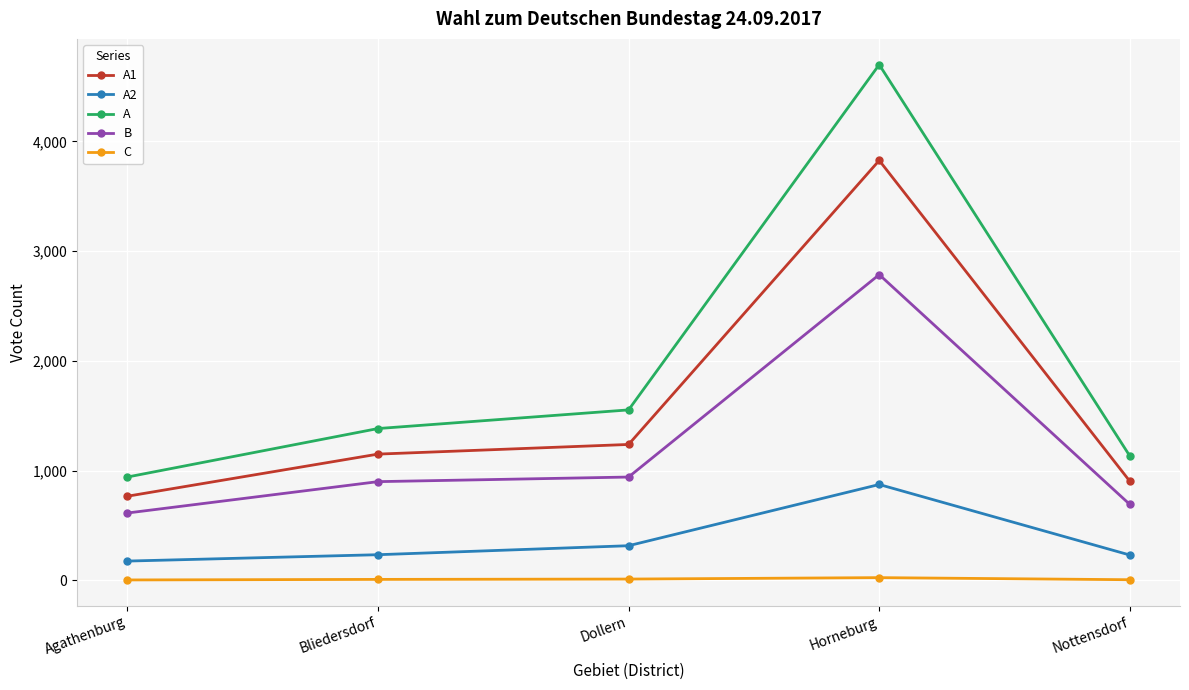

What is the sum of all A2 values?

1826